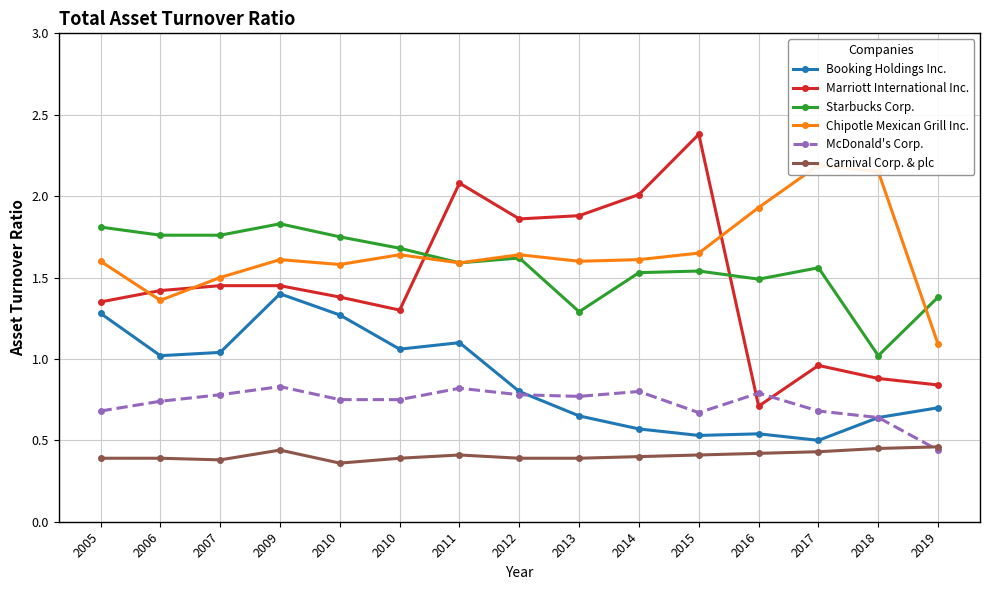

List the series in order of their peak value, lowest first.

Carnival Corp. & plc, McDonald's Corp., Booking Holdings Inc., Starbucks Corp., Chipotle Mexican Grill Inc., Marriott International Inc.